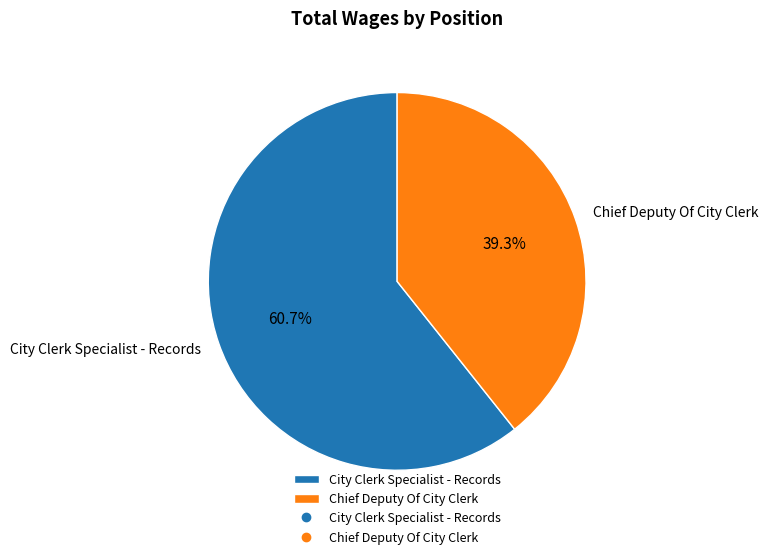

What is the total percentage of Chief Deputy Of City Clerk and City Clerk Specialist - Records?

100.0%